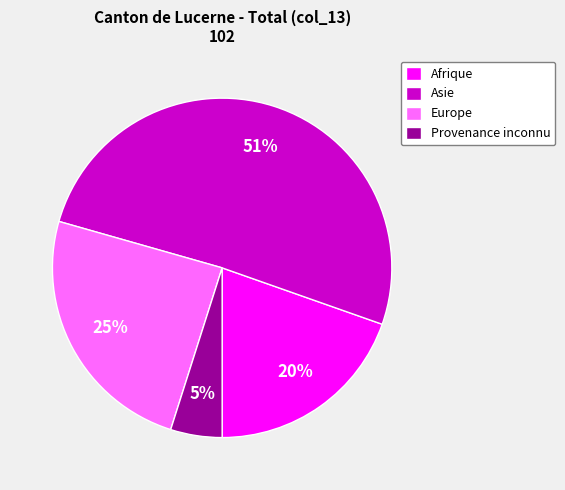

Count the number of slices in the pie.

4